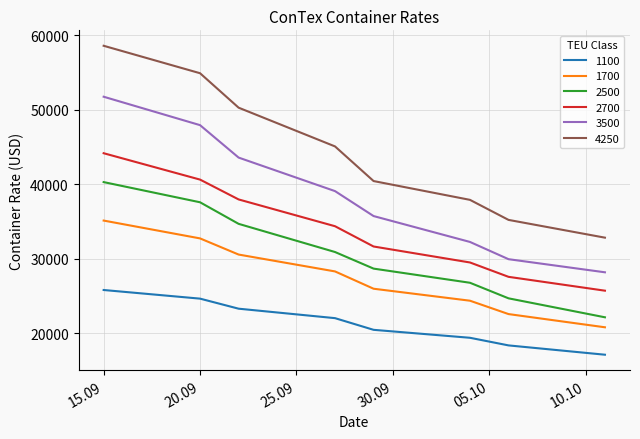

Reading left to right, transcribe all the data shown in this chart.

1100: 25823	24664	23314	22045	20477	19409	18386	17136
1700: 35145	32750	30582	28318	25995	24386	22591	20818
2500: 40309	37600	34705	30923	28695	26795	24705	22159
2700: 44186	40645	37982	34386	31664	29518	27591	25732
3500: 51770	47955	43600	39100	35750	32275	29960	28200
4250: 58610	54925	50300	45100	40450	37925	35235	32850